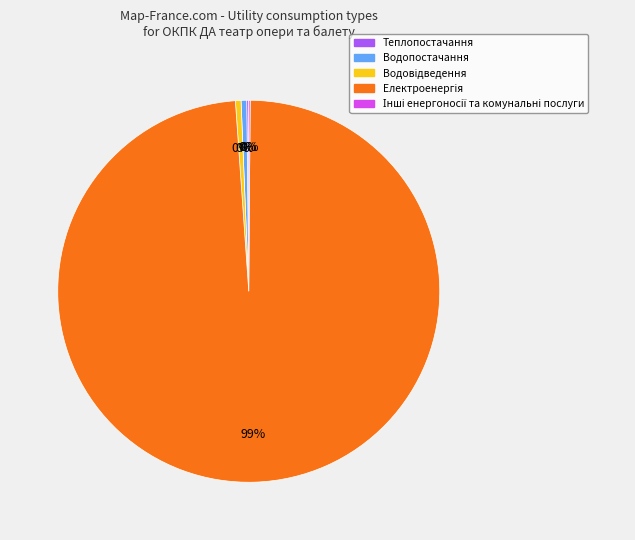

To the nearest percent, what is the average slice percentage?

20%